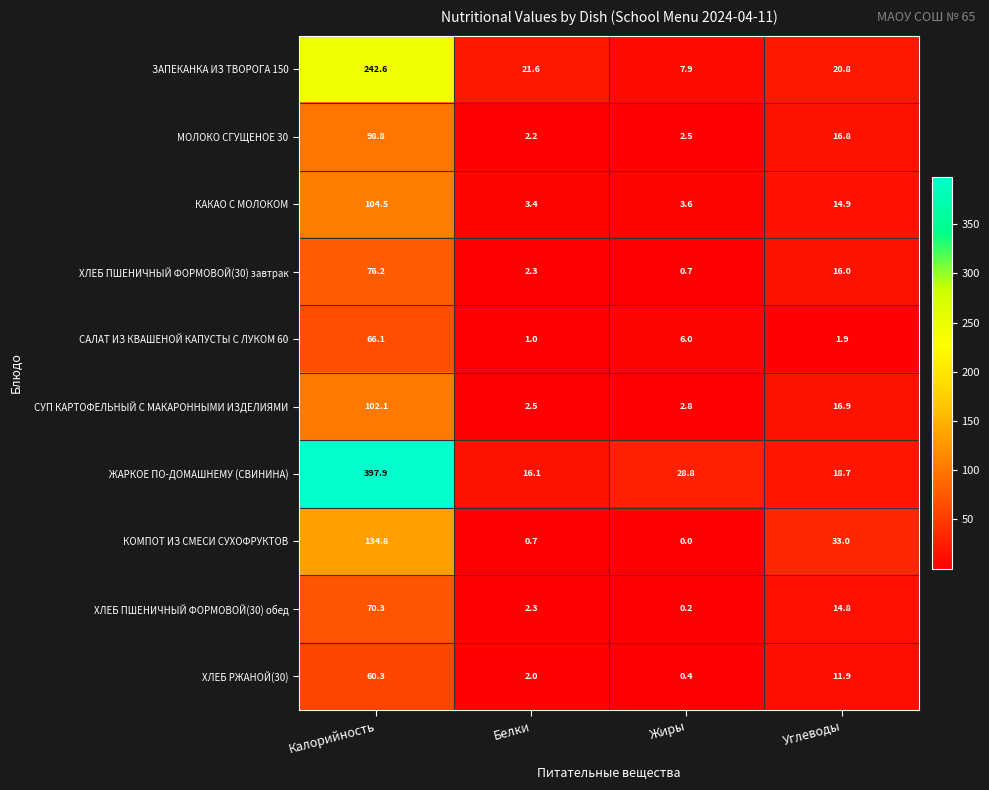

How many series are shown in this chart?

10